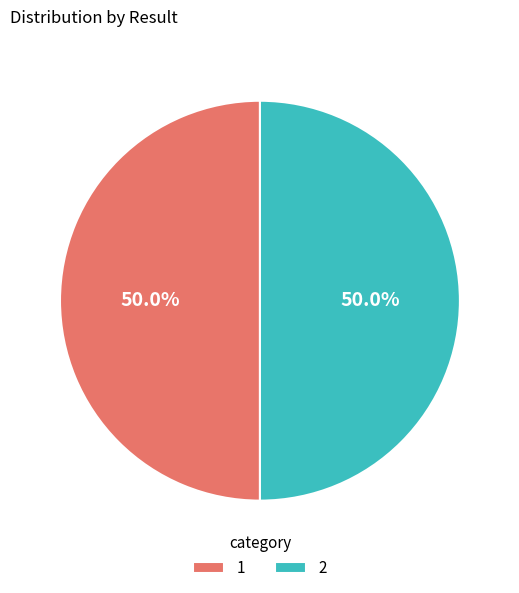

Approximately how many times larger is the value at 2 compared to 1?

1.0